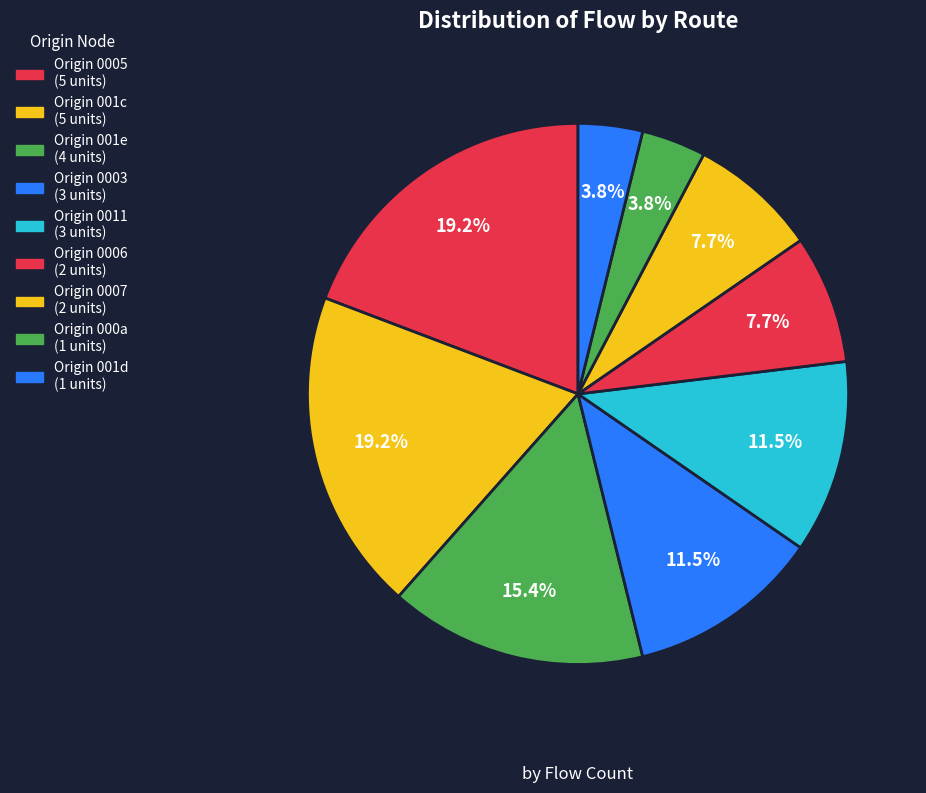

How many segments does this pie chart have?

9